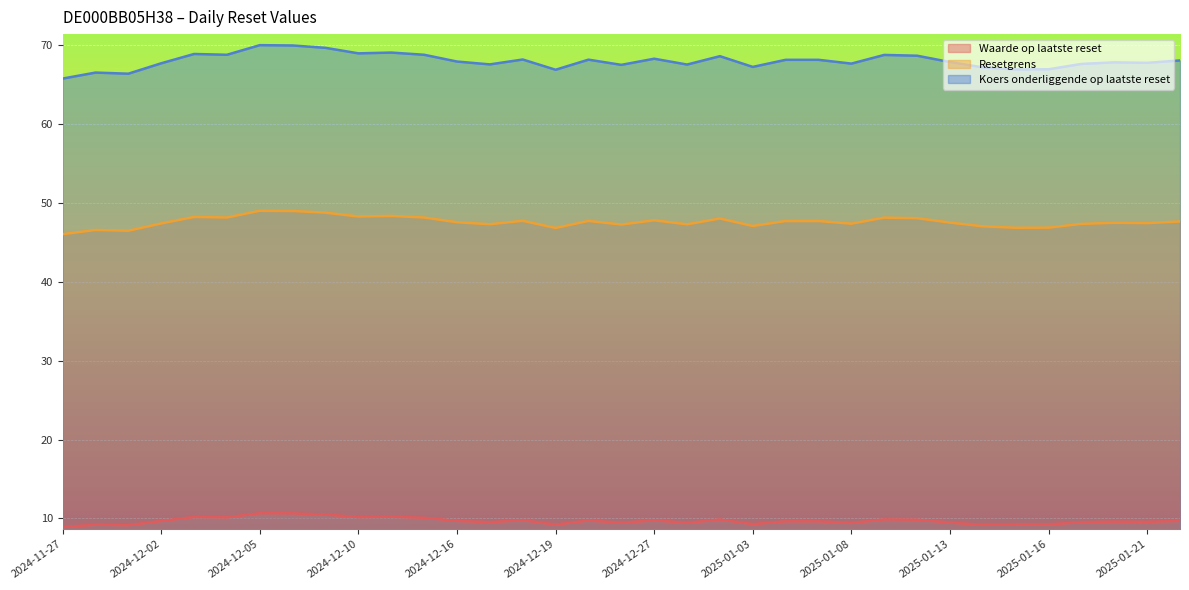

True or false: Resetgrens and Koers onderliggende op laatste reset cross at least once.

False